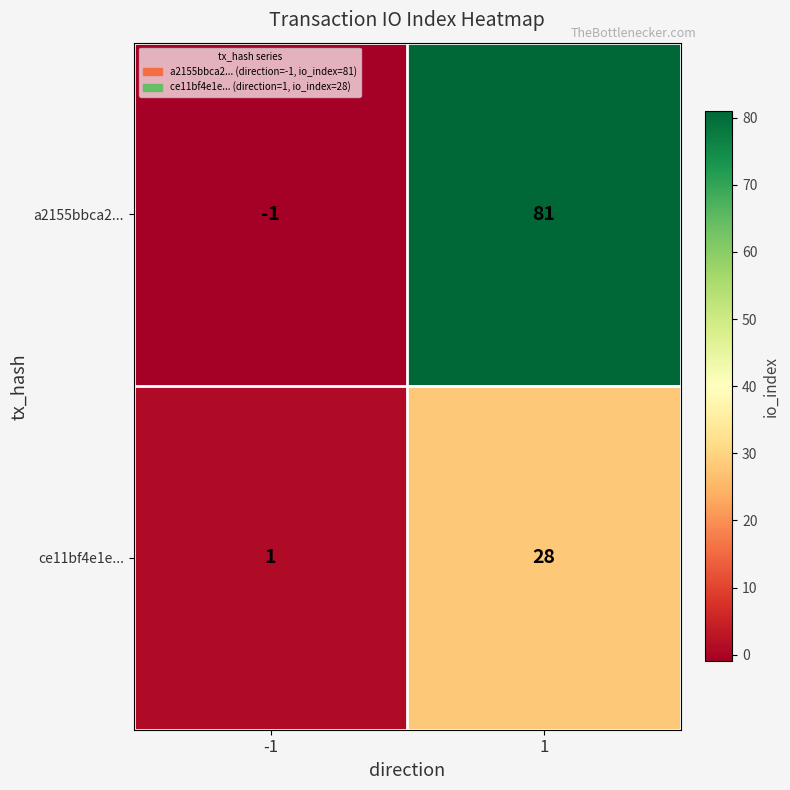

What is the total value across all series at 1?

109